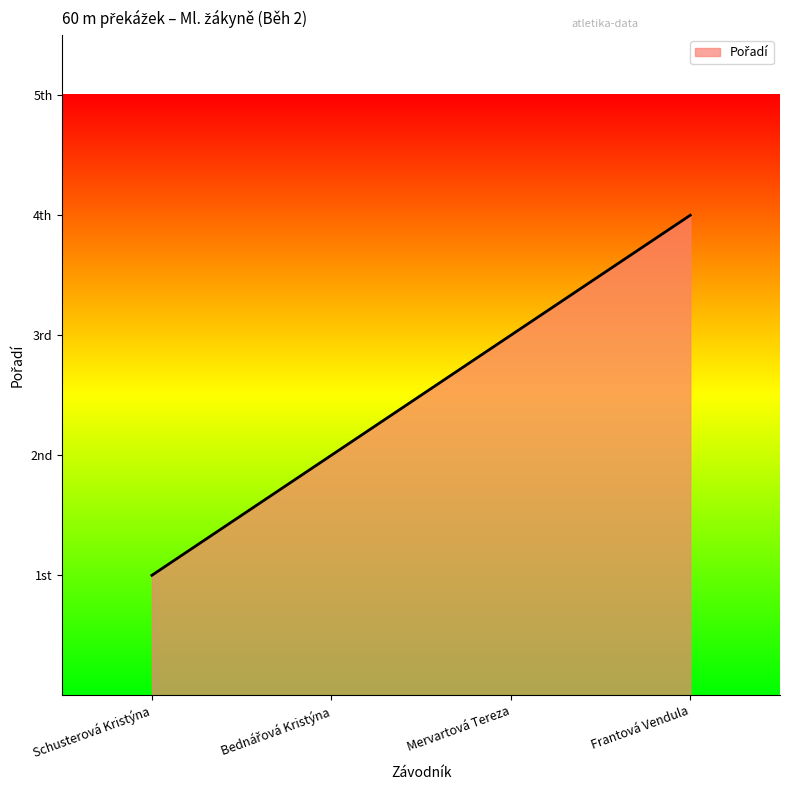

List the labels in order of value, smallest first.

Schusterová Kristýna, Bednářová Kristýna, Mervartová Tereza, Frantová Vendula